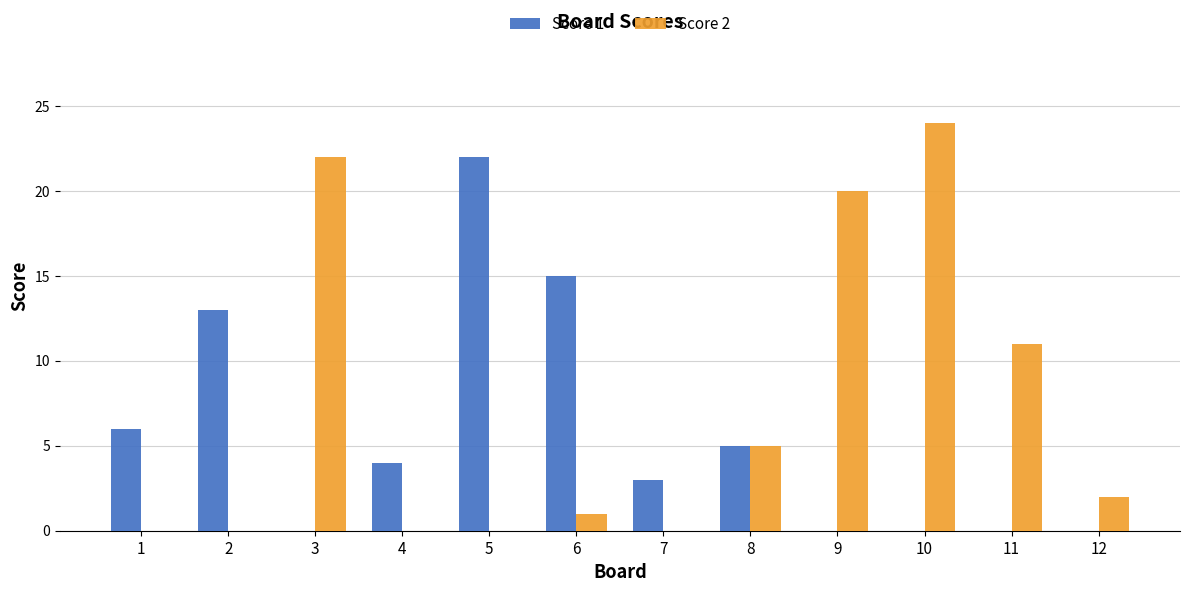

Where is Score 1 nearest to the value 11?

2